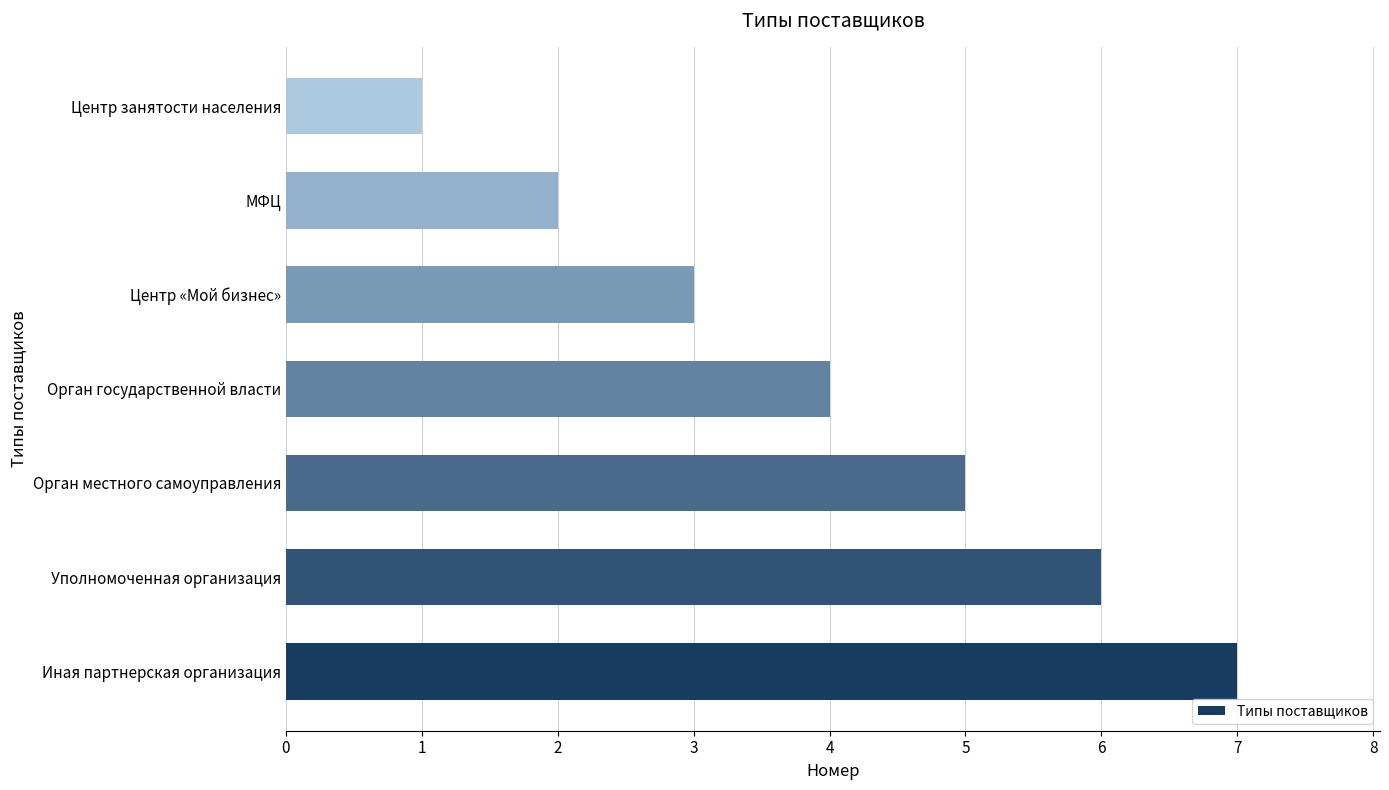

The chart shows a value of 3 at Центр «Мой бизнес». True or false?

True